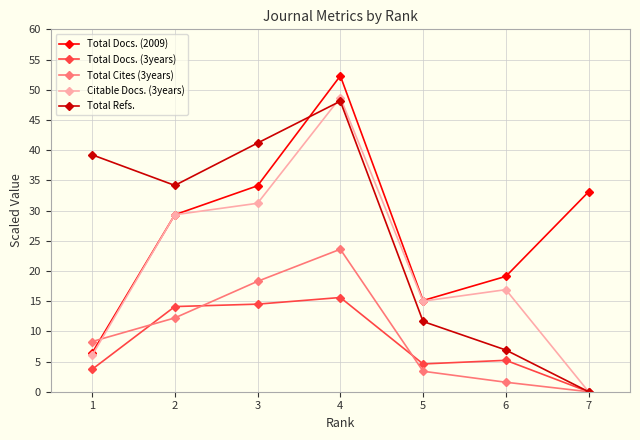

Reading left to right, extract all data points from this chart.

Total Docs. (2009): 6.4	29.3	34.1	52.3	15.1	19.1	33.1
Total Docs. (3years): 3.7	14.1	14.5	15.6	4.6	5.2	0.0
Total Cites (3years): 8.3	12.2	18.3	23.6	3.4	1.6	0.0
Citable Docs. (3years): 6.0	29.3	31.2	48.7	15.0	16.9	0.0
Total Refs.: 39.2	34.2	41.2	48.1	11.6	6.9	0.0